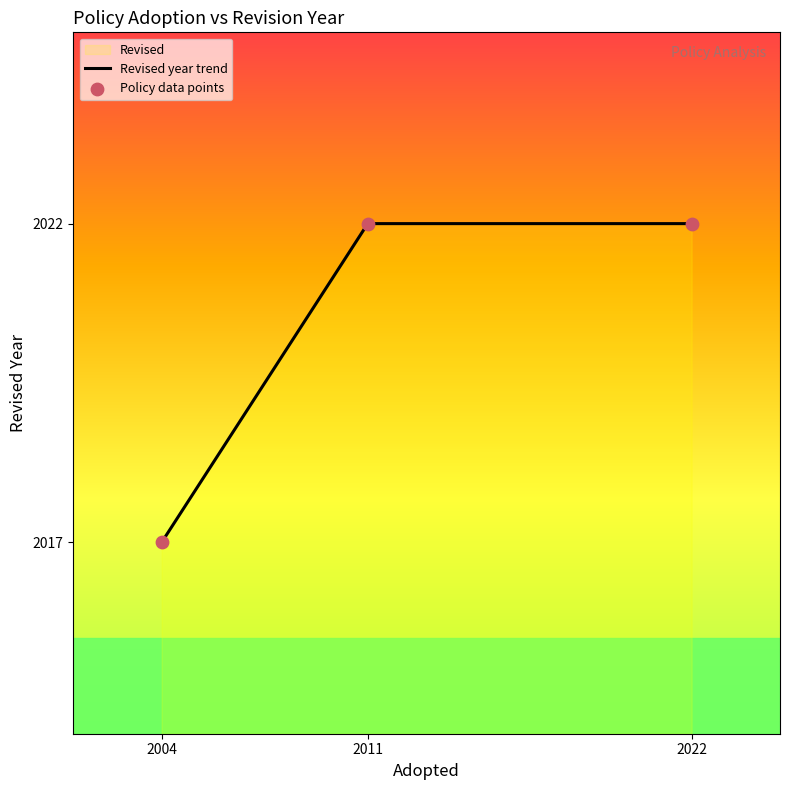

What is the change in value from 2004 to 2022?

+5